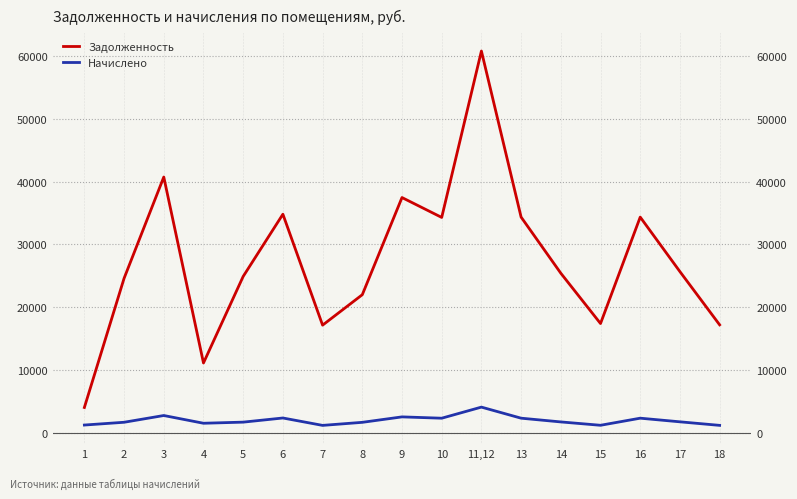

What is the value of the Задолженность point at the 8th from the left?

21975.6